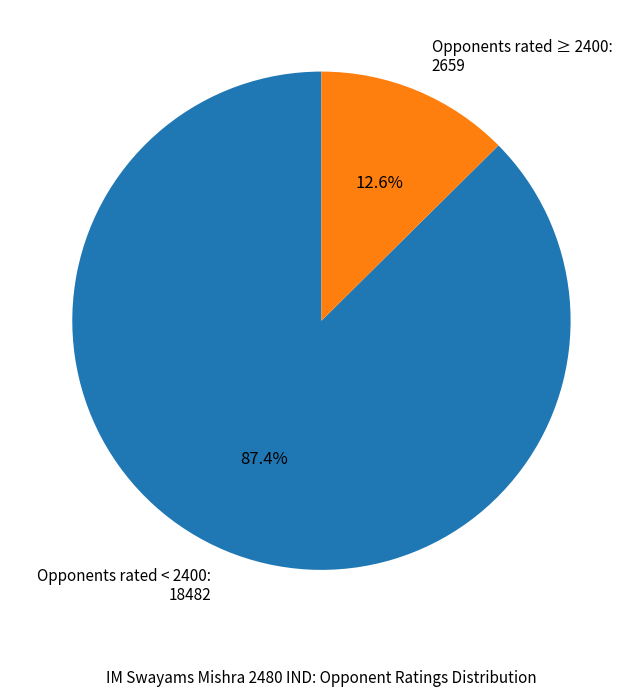

How many segments does this pie chart have?

2